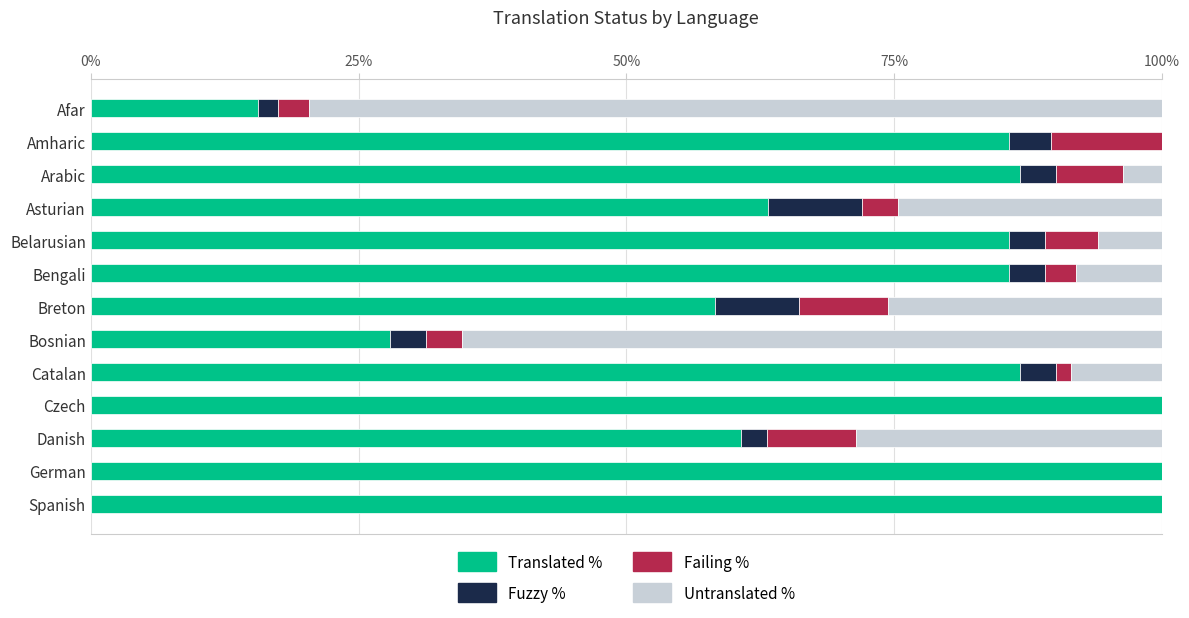

Rank the series at Czech from highest to lowest value.

Translated %, Failing %, Fuzzy %, Untranslated %